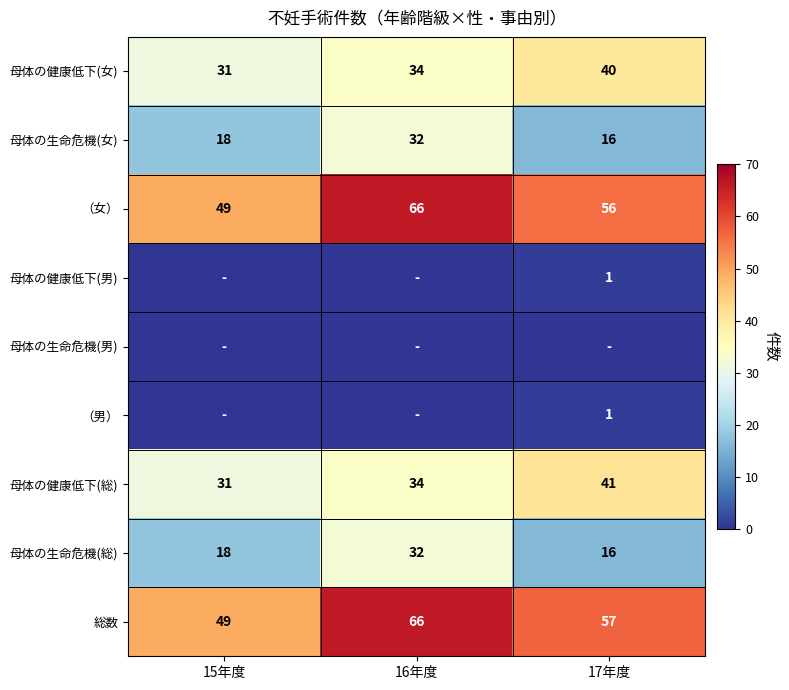

Is the value of 母体の生命危機(総) at 15年度 greater than the value of （女） at 17年度?

No